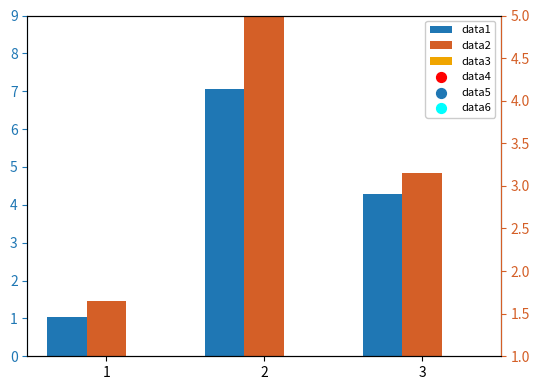

At how many categories does at least one series exceed 2?

2